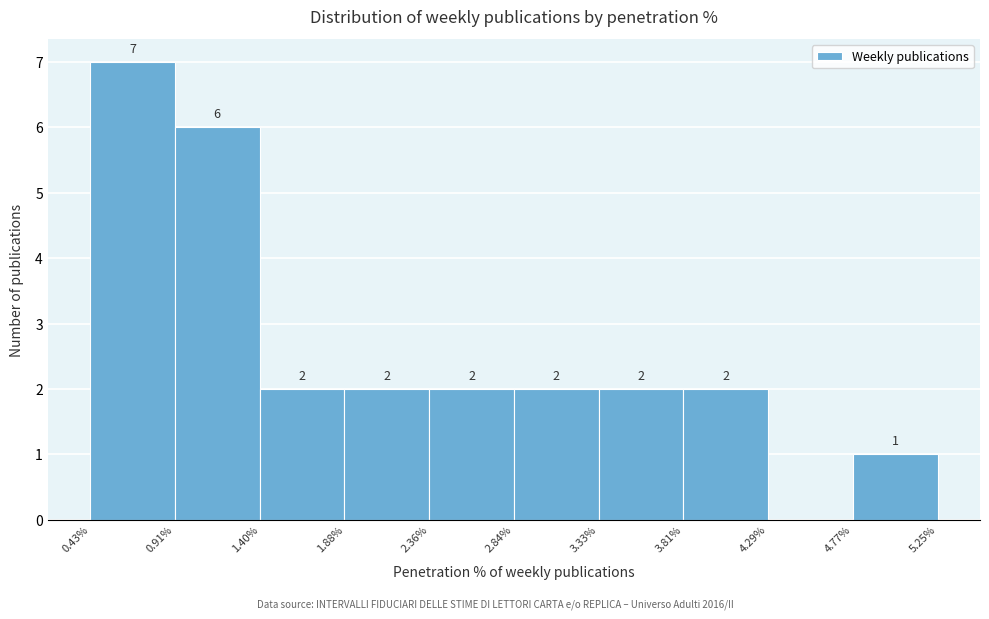

Which range on the x-axis has the tallest bar?

0.43% to 0.91%